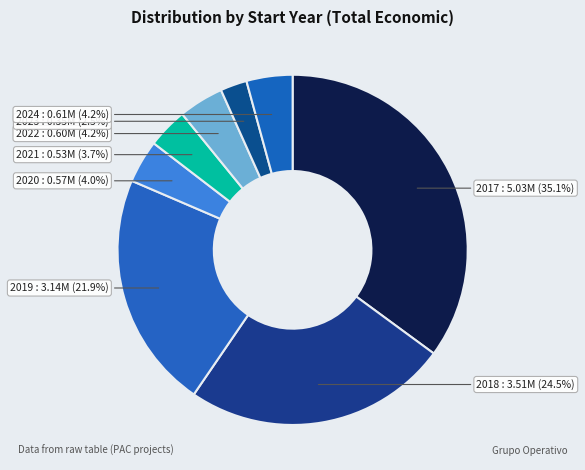

How many slices are in this pie chart?

8